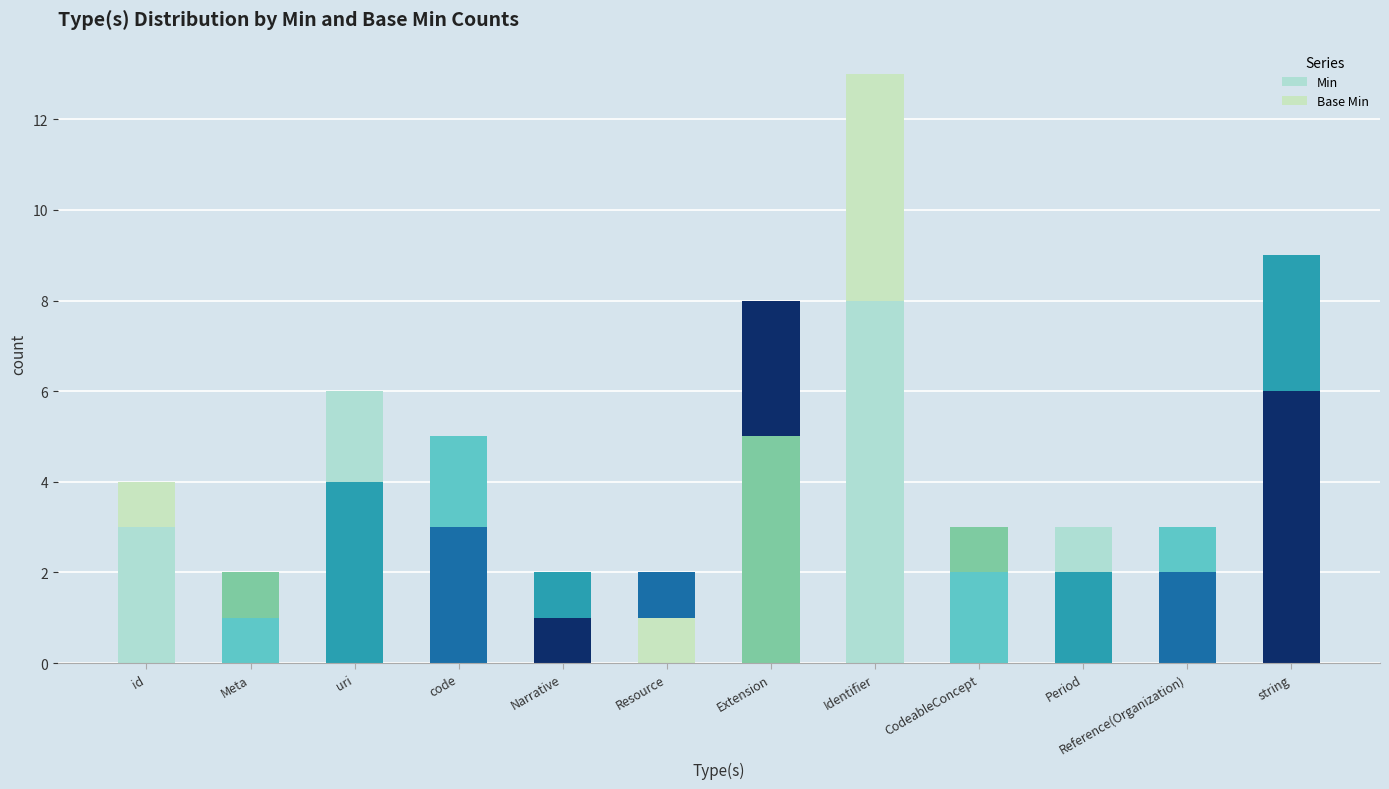

How many data points does each series have?

12